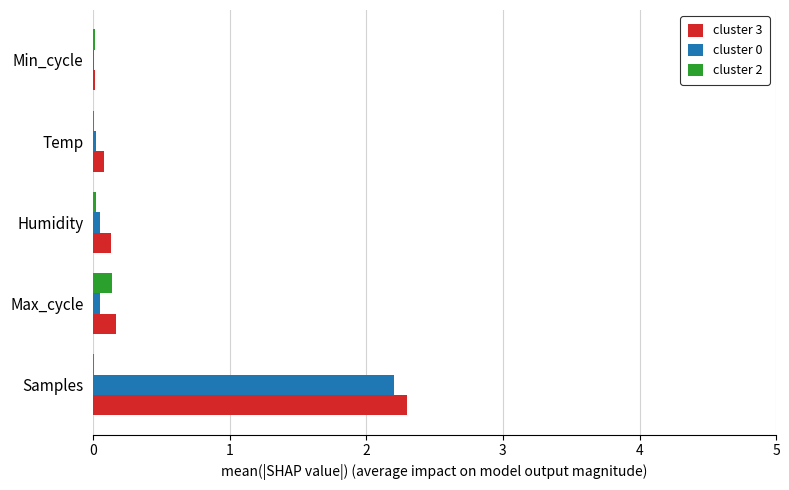

What is the sum of all cluster 2 values?

0.2